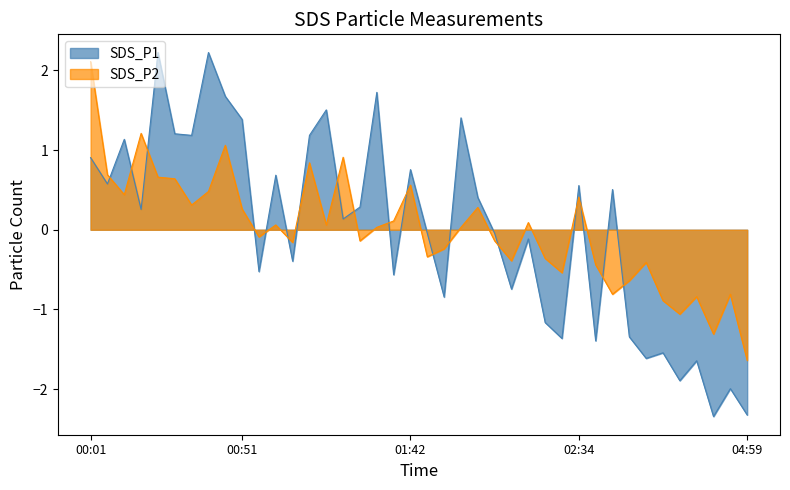

How many lines are shown in the chart?

2